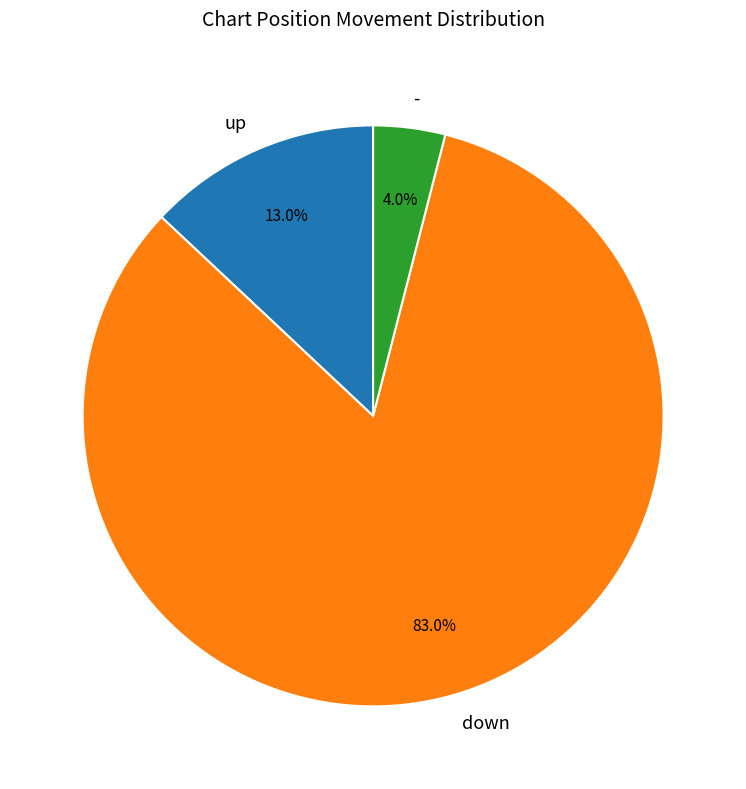

Which category has the biggest portion of the pie?

down